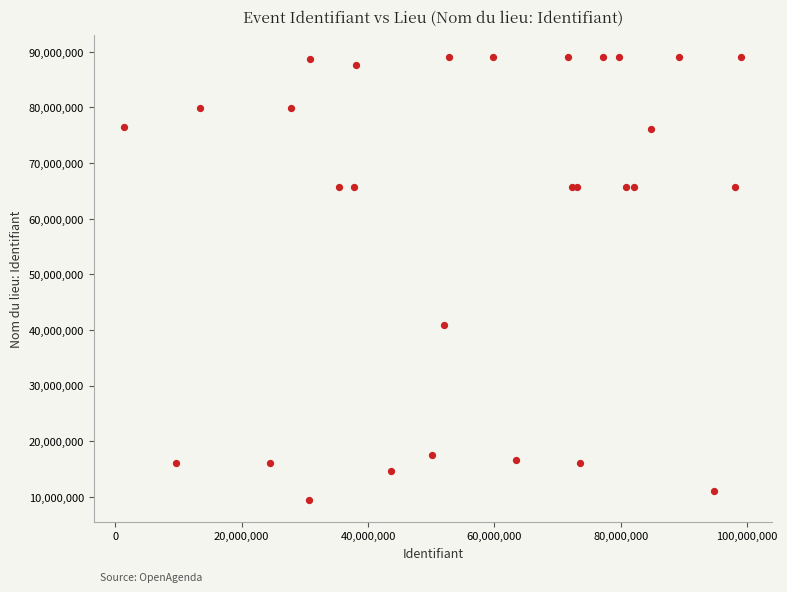

What Y value in the scatter plot is closest to 49239955?

40796998